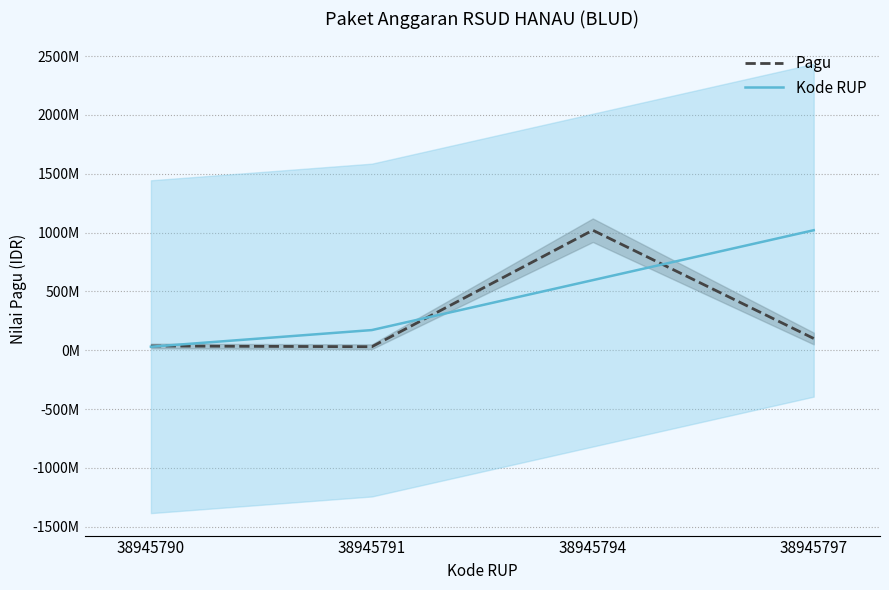

True or false: Pagu has more than 1 interior local peaks.

False